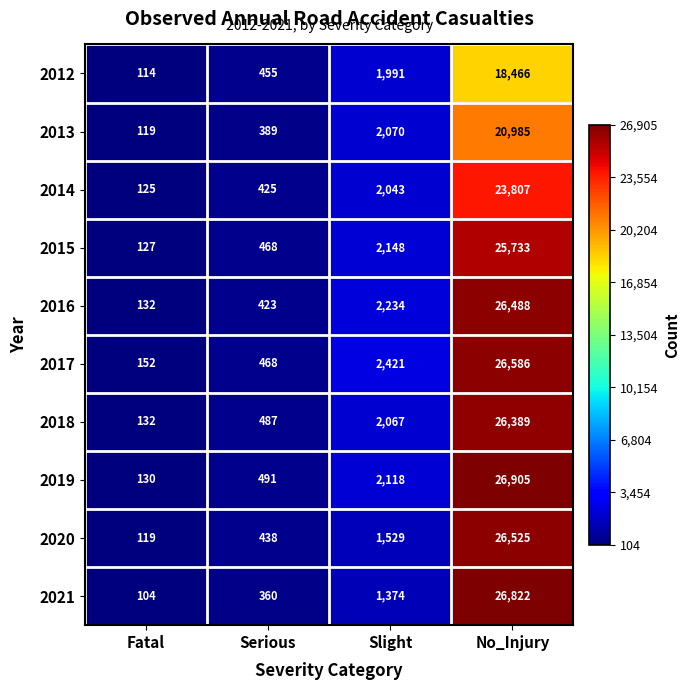

Rank the categories by 2019 value from highest to lowest.

No_Injury, Slight, Serious, Fatal